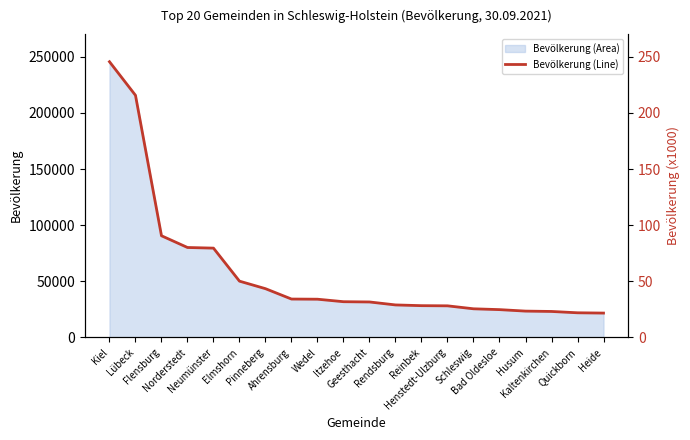

Rank the categories by value from highest to lowest.

Kiel, Lübeck, Flensburg, Norderstedt, Neumünster, Elmshorn, Pinneberg, Ahrensburg, Wedel, Itzehoe, Geesthacht, Rendsburg, Reinbek, Henstedt-Ulzburg, Schleswig, Bad Oldesloe, Husum, Kaltenkirchen, Quickborn, Heide